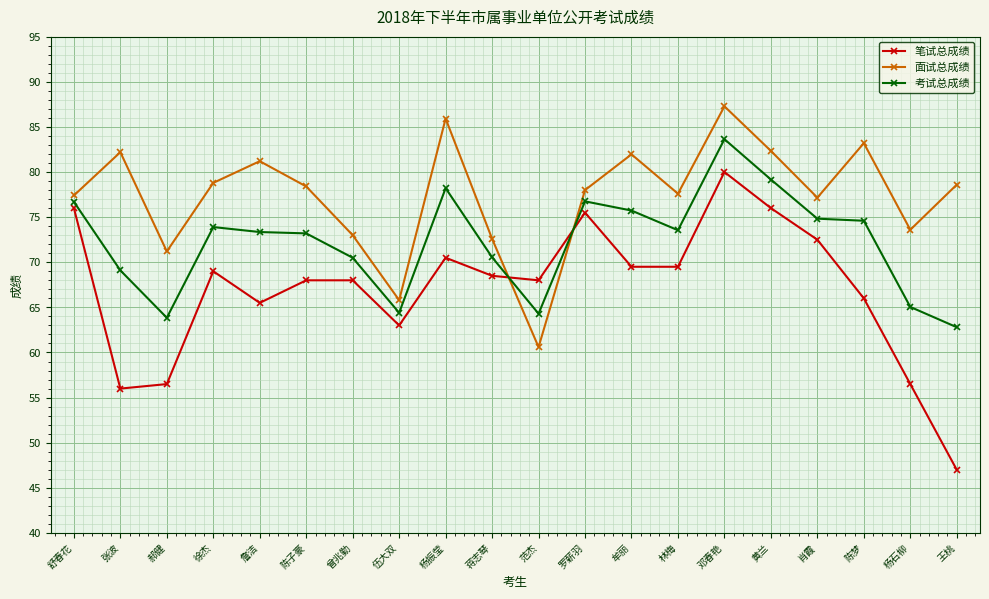

Which series has the widest spread of values?

笔试总成绩